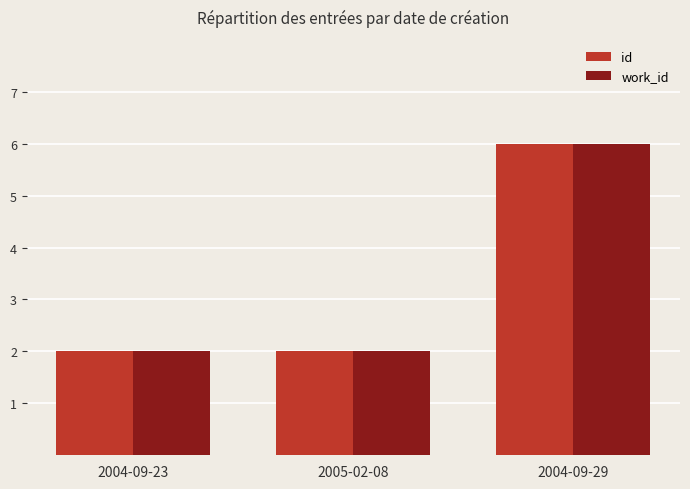

What is the average value of the work_id series?

3